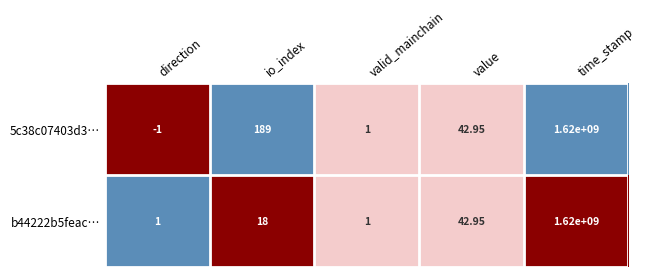

At which category is the sum across all series the highest?

time_stamp